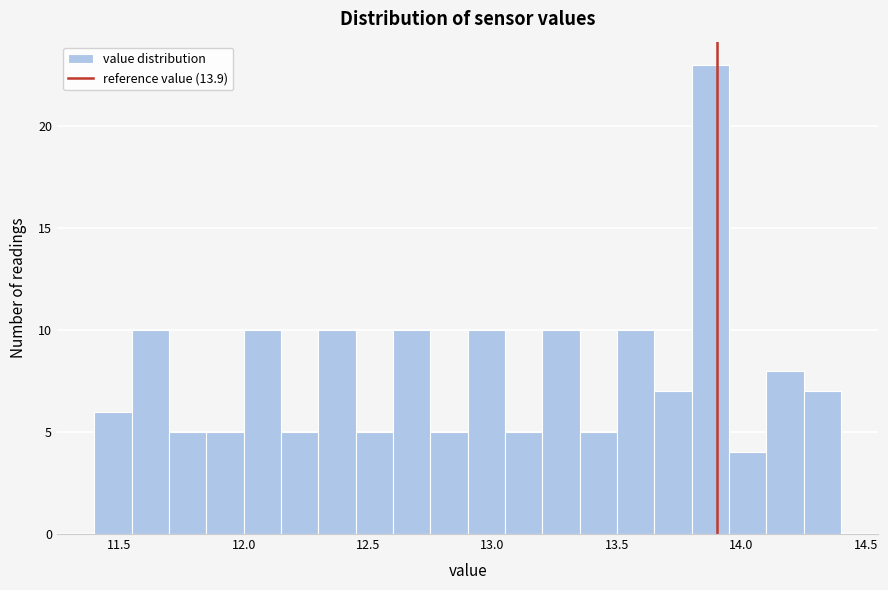

Read against the x-axis, roughly where is the centre of the tallest bar?

13.90